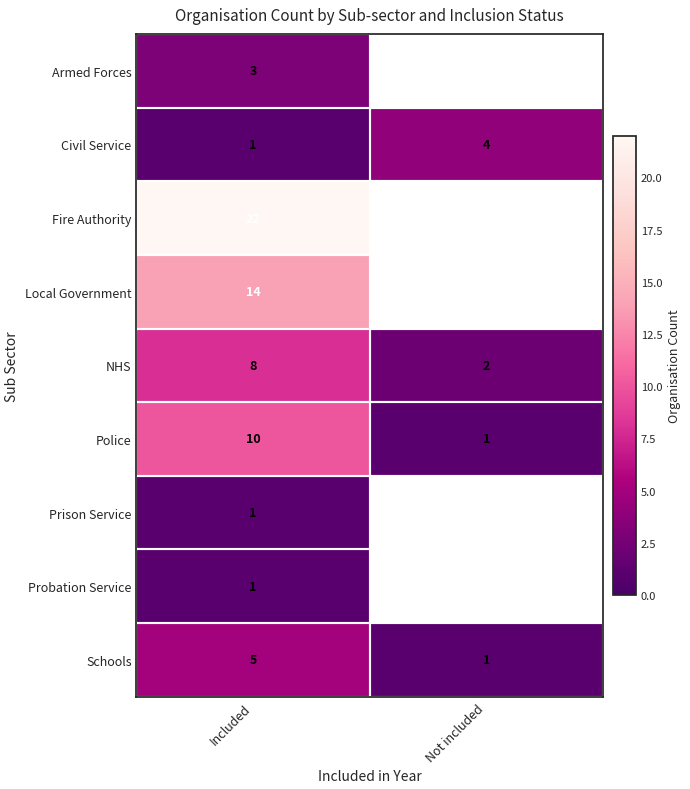

The value of NHS at Included is 13. True or false?

False